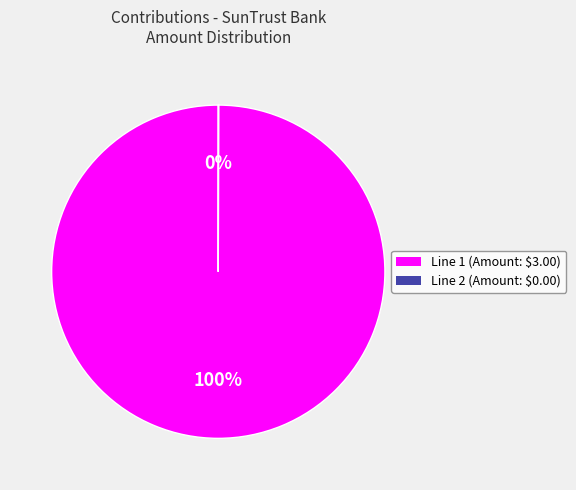

To the nearest percent, what is the difference between the largest and smallest slice percentages?

100%